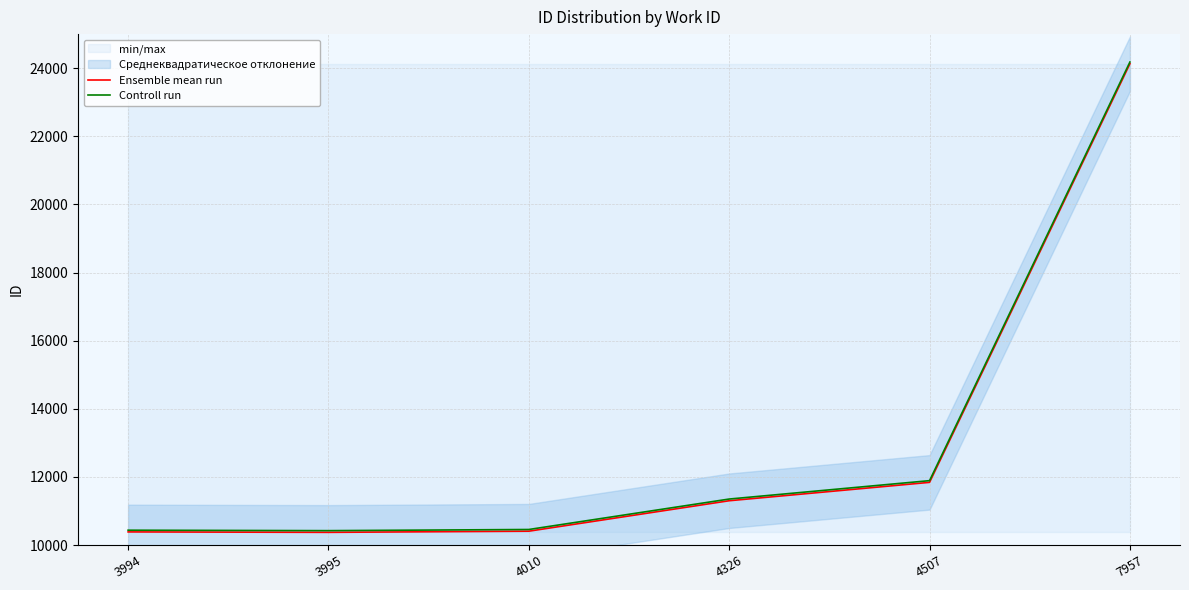

Is it true that Controll run equals 18508 at 4010?

False